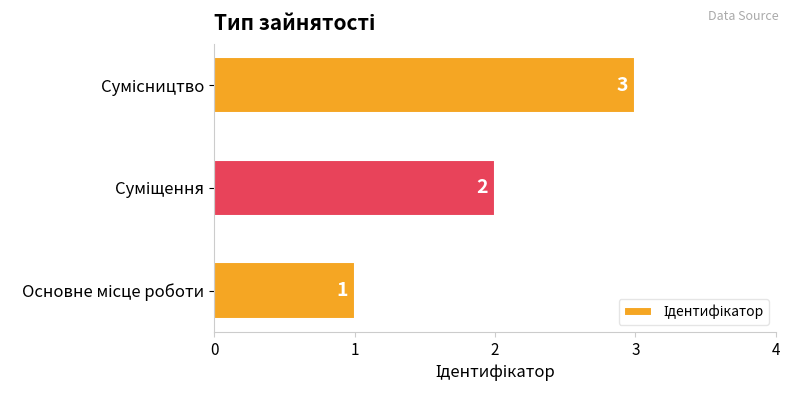

What is the maximum value shown in the chart?

3